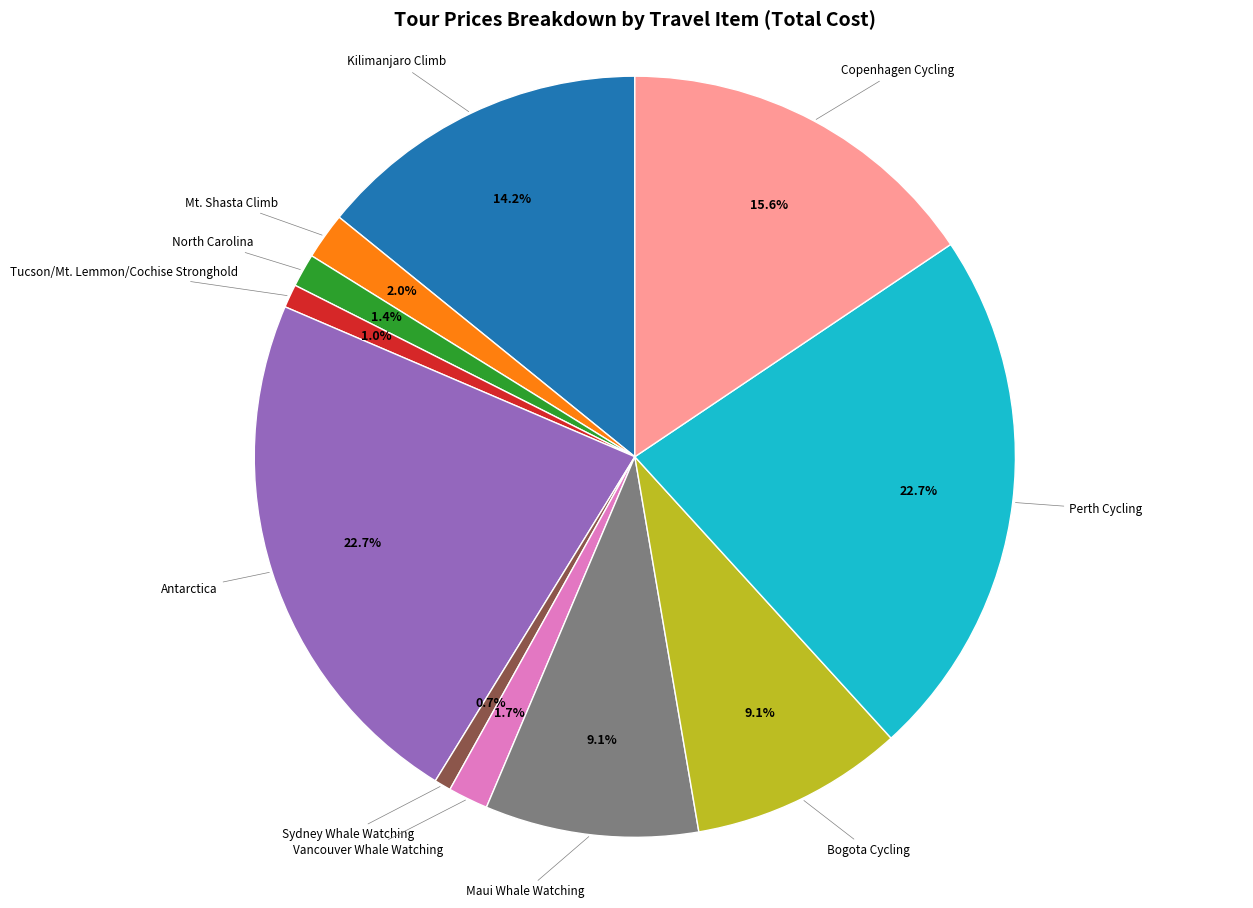

Is there any slice that represents more than half of the pie?

No